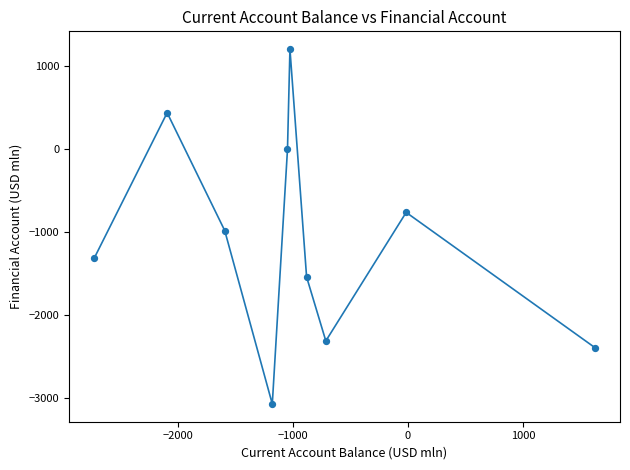

What is the range of Y values (max minus min)?

4275.7